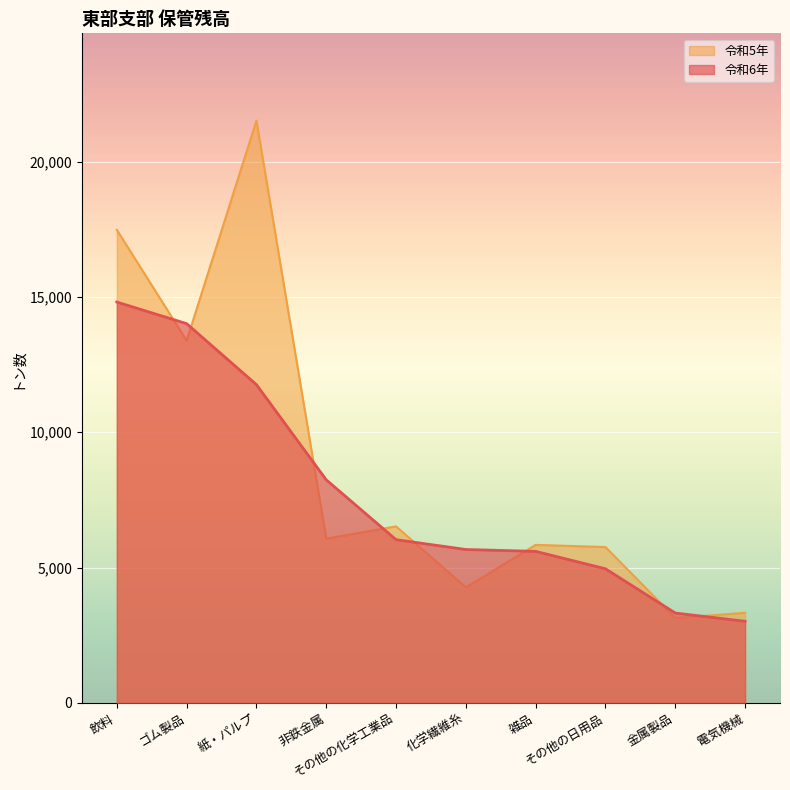

At 飲料, list the series in order from smallest to largest.

令和6年, 令和5年